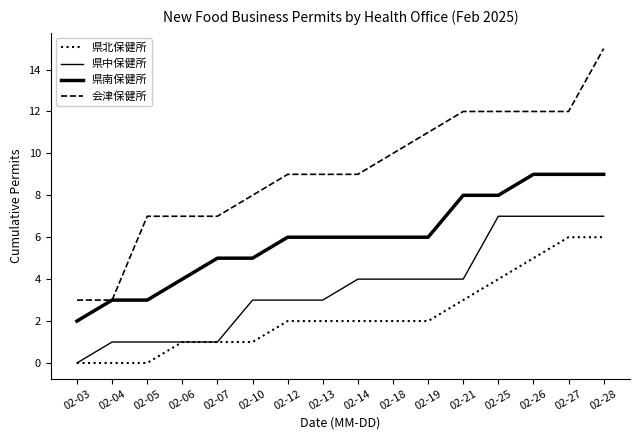

Is this an area chart (filled region under the line)?

No